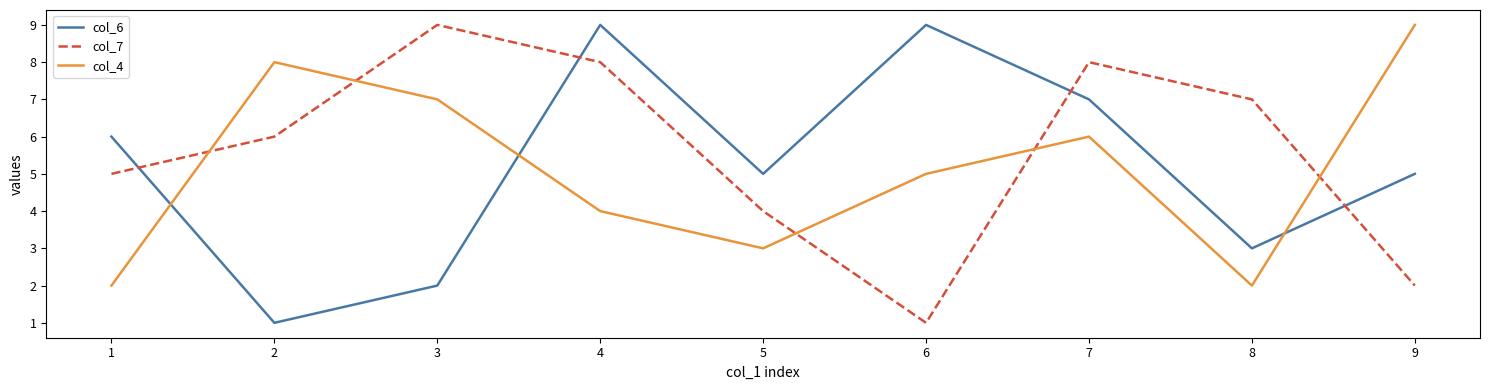

Reading left to right, what are all the values shown in this chart?

col_6: 1=6	2=1	3=2	4=9	5=5	6=9	7=7	8=3	9=5
col_7: 1=5	2=6	3=9	4=8	5=4	6=1	7=8	8=7	9=2
col_4: 1=2	2=8	3=7	4=4	5=3	6=5	7=6	8=2	9=9